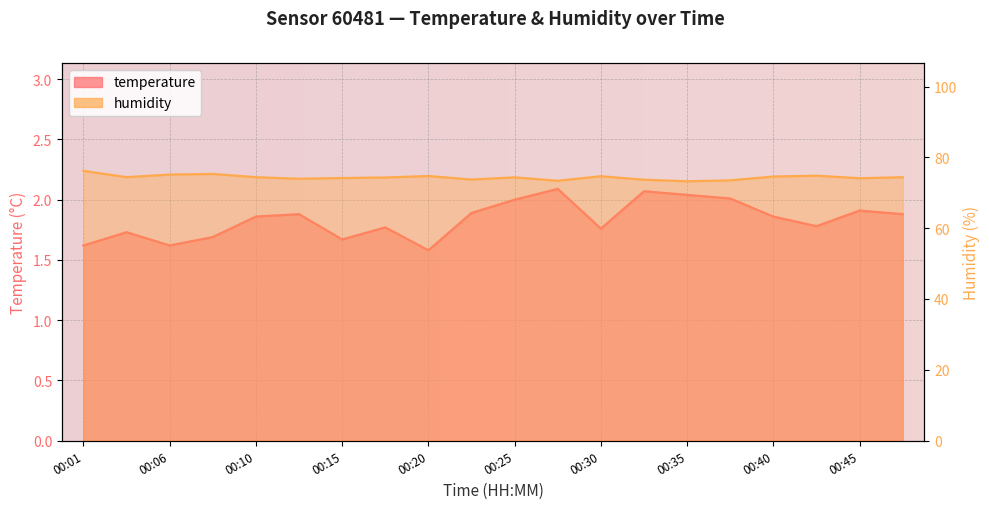

Reading left to right, list all the values displayed in this chart.

temperature: 1.6	1.7	1.6	1.7	1.9	1.9	1.7	1.8	1.6	1.9	2.0	2.1	1.8	2.1	2.0	2.0	1.9	1.8	1.9	1.9
humidity: 76.2	74.4	75.1	75.3	74.4	74.0	74.2	74.3	74.7	73.7	74.3	73.4	74.7	73.7	73.2	73.5	74.6	74.8	74.1	74.4